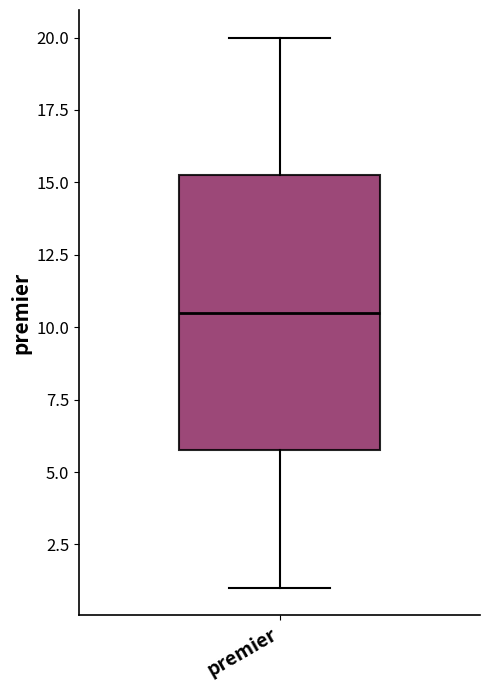

Read this box plot against the y-axis: the position of the median line, the range covered by the box, and the ends of both whiskers. The values are not printed on the chart, so give them approximately, as read against the axis.

median 10.5, box 6.0 to 15.5, whiskers 1.0 to 20.0